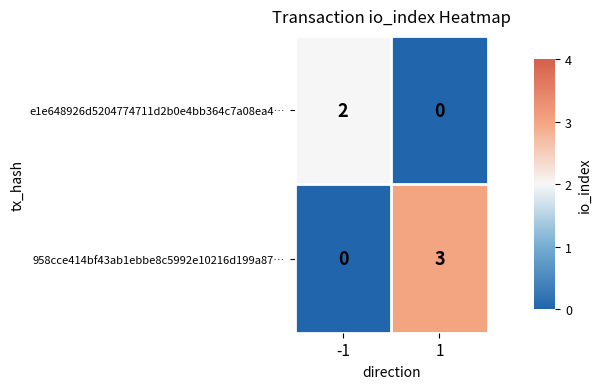

Between -1 and 1, which series saw the biggest shift?

958cce414bf43ab1ebbe8c5992e10216d199a87…